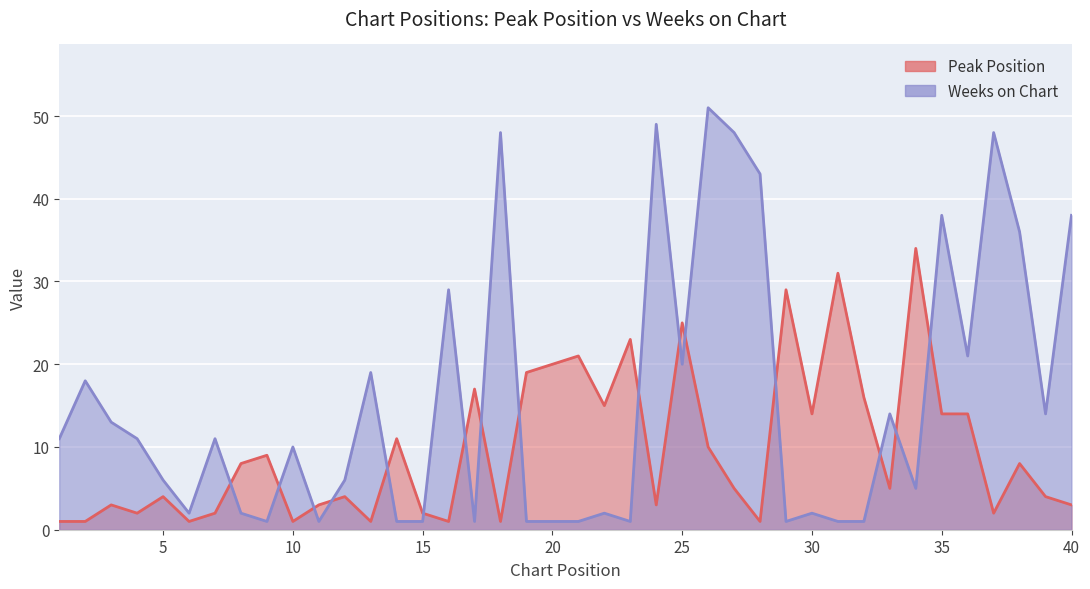

Reading right to left, extract all data points from this chart.

Peak Position: 3	4	8	2	14	14	34	5	16	31	14	29	1	5	10	25	3	23	15	21	20	19	1	17	1	2	11	1	4	3	1	9	8	2	1	4	2	3	1	1
Weeks on Chart: 38	14	36	48	21	38	5	14	1	1	2	1	43	48	51	20	49	1	2	1	1	1	48	1	29	1	1	19	6	1	10	1	2	11	2	6	11	13	18	11